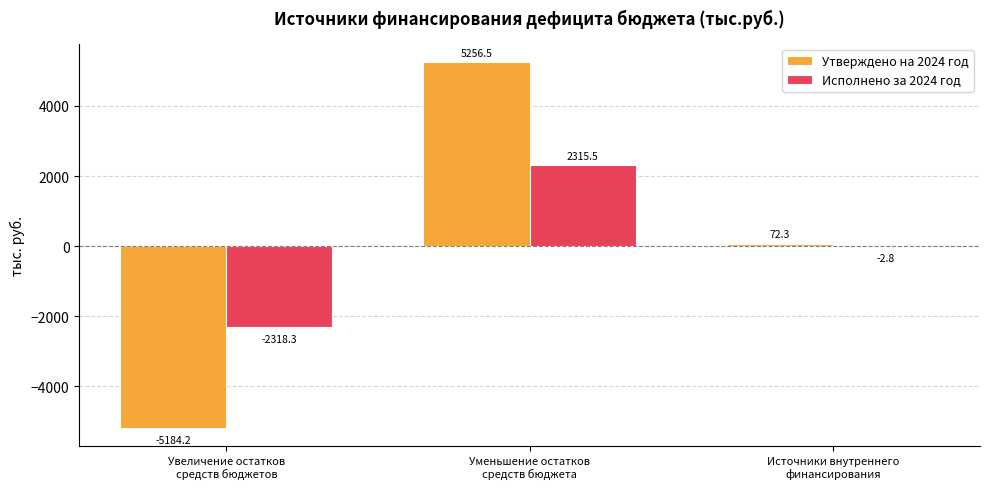

Which series has the largest total across all categories?

Утверждено на 2024 год